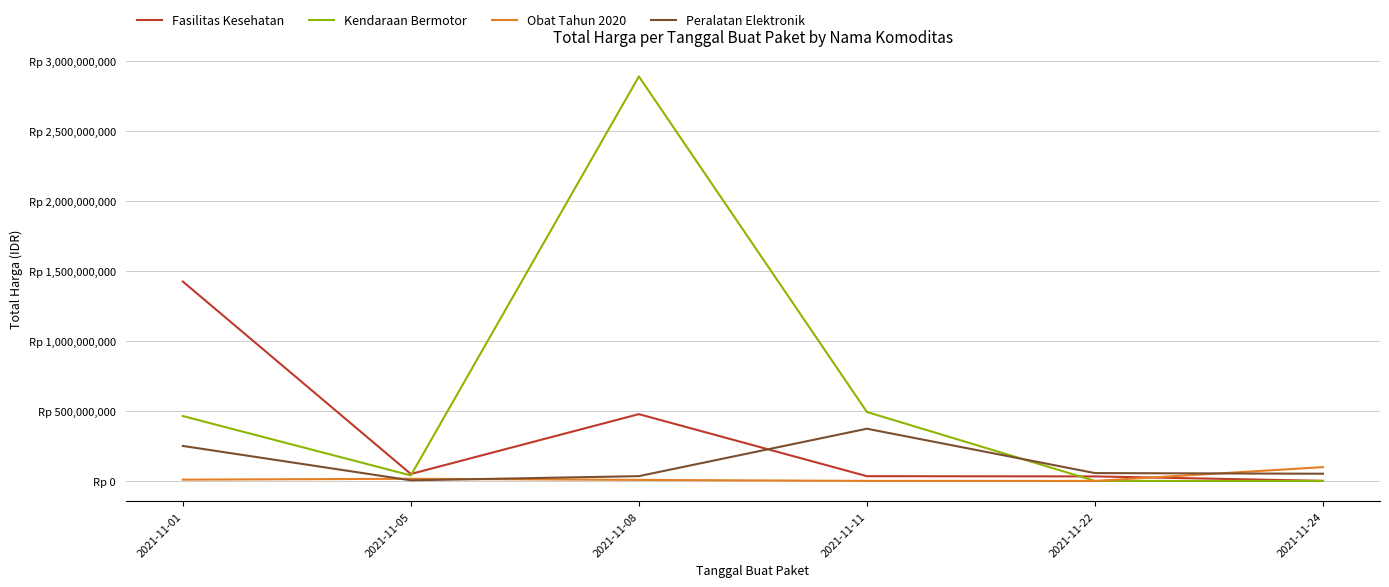

Is this an area chart (filled region under the line)?

No